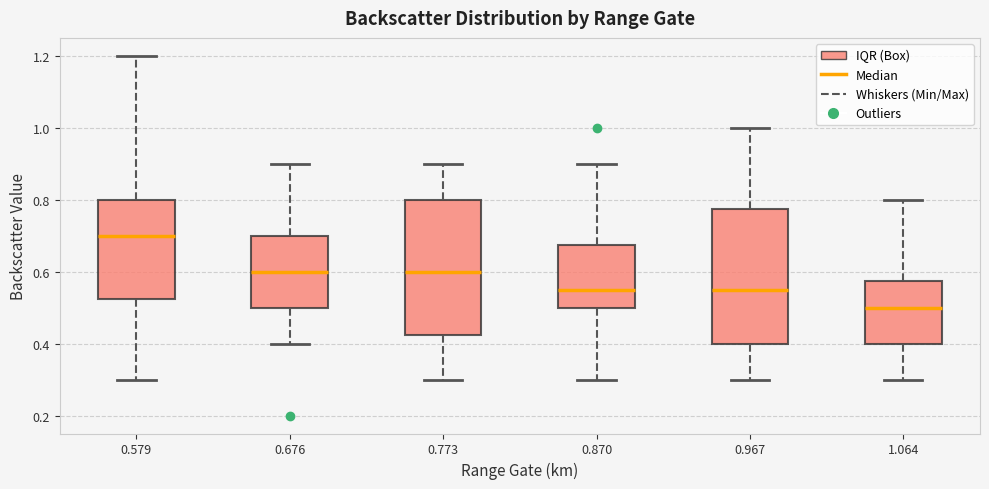

Reading left to right, transcribe this box plot: for each box, give where its median line is, the range the box spans, and where its two whiskers end, as read against the y-axis. The values are not printed on the chart, so give them approximately, as read against the axis.

0.579: median 0.70, box 0.52 to 0.80, whiskers 0.30 to 1.20
0.676: median 0.60, box 0.50 to 0.70, whiskers 0.40 to 0.90
0.773: median 0.60, box 0.42 to 0.80, whiskers 0.30 to 0.90
0.870: median 0.56, box 0.50 to 0.68, whiskers 0.30 to 0.90
0.967: median 0.56, box 0.40 to 0.78, whiskers 0.30 to 1.00
1.064: median 0.50, box 0.40 to 0.58, whiskers 0.30 to 0.80